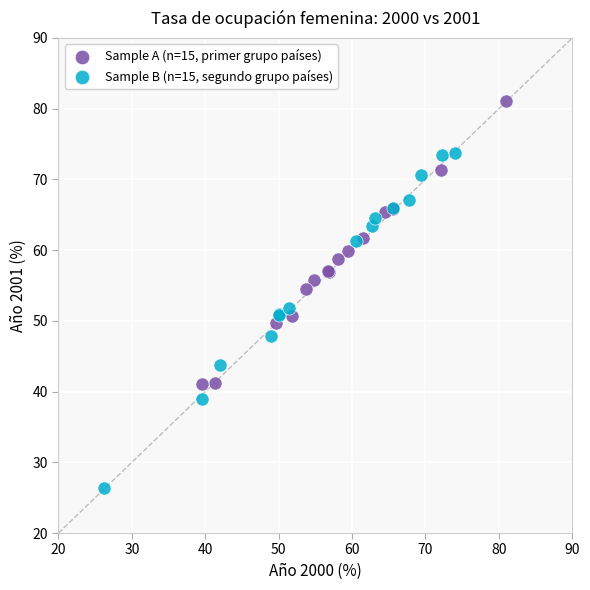

Which series reaches the minimum Y coordinate?

Sample B (n=15, segundo grupo países)